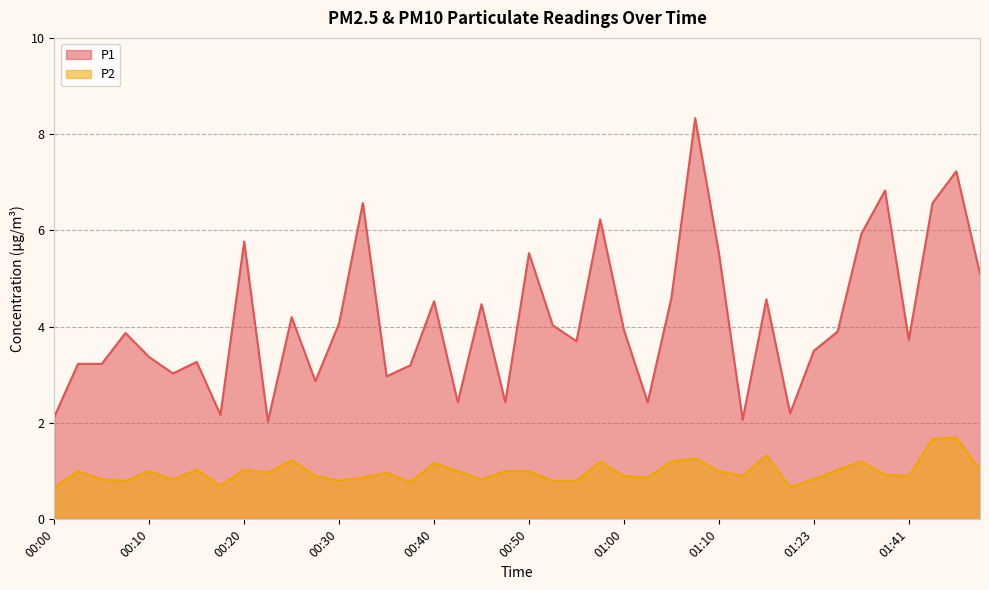

What is the difference between the P1 values at 00:57 and 00:00?

4.1